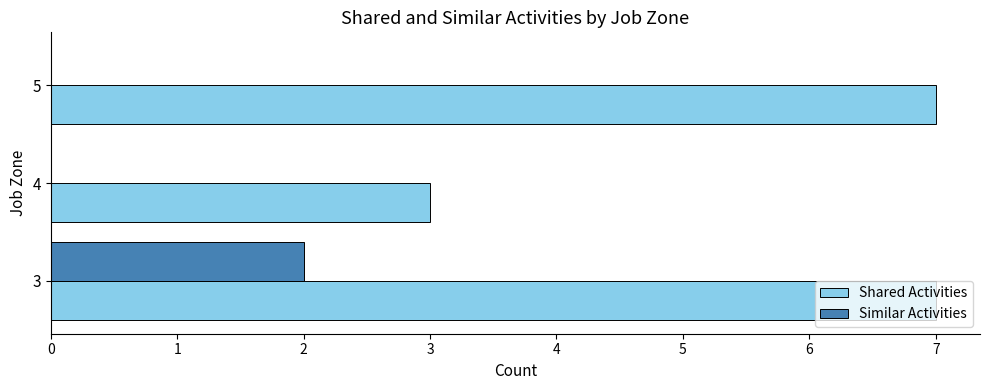

Which series changed the most between 4 and 5?

Shared Activities